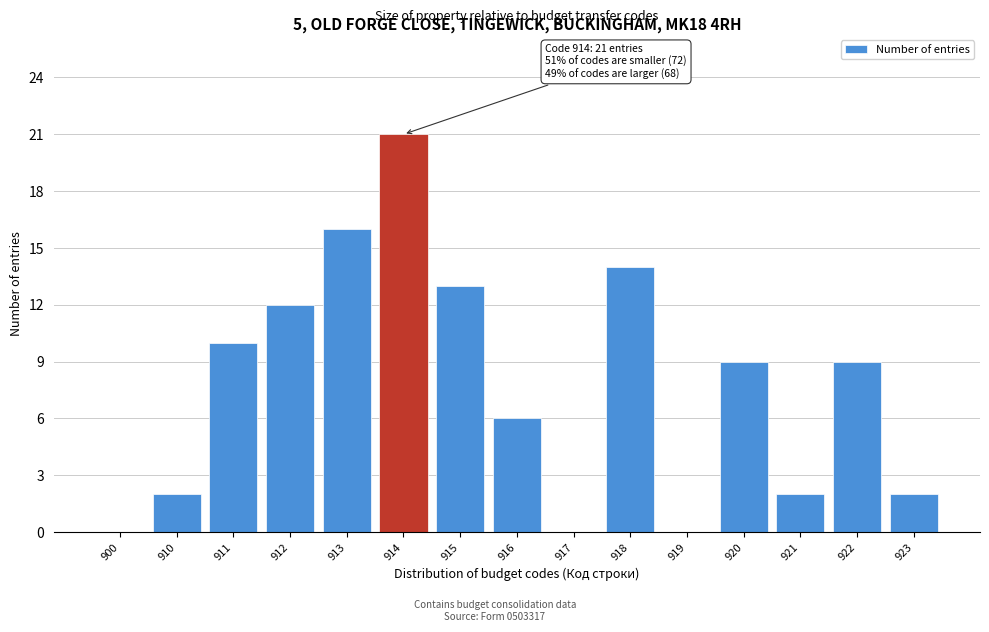

Reading left to right, extract all data points from this chart.

900=0	910=2	911=10	912=12	913=16	914=21	915=13	916=6	917=0	918=14	919=0	920=9	921=2	922=9	923=2